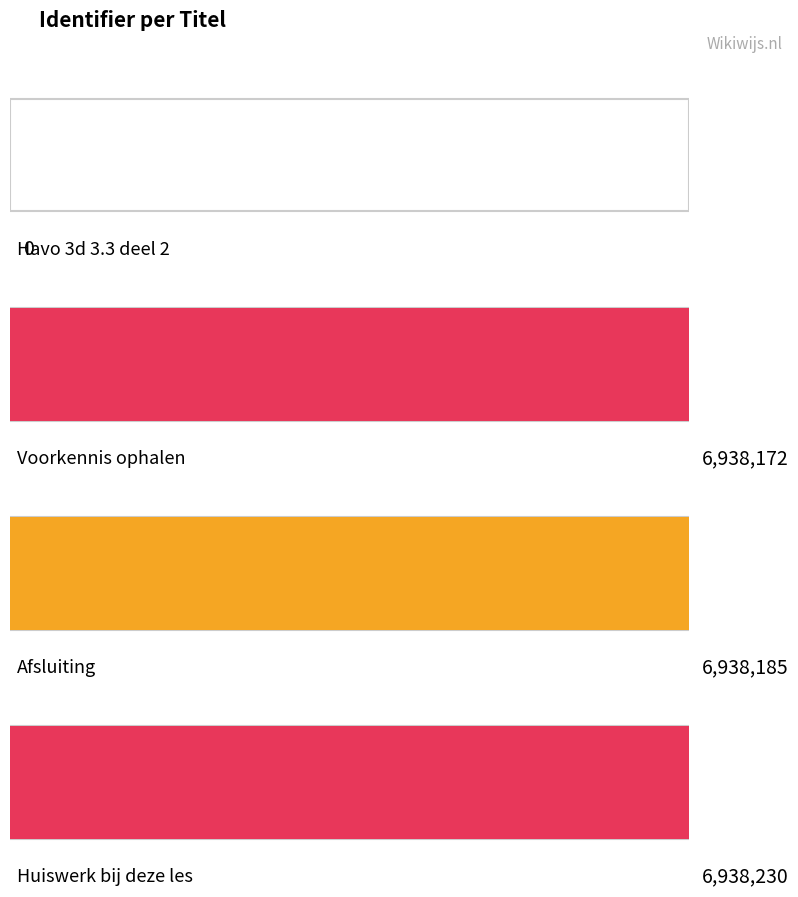

Where is the data nearest to the value 3469115?

Voorkennis ophalen